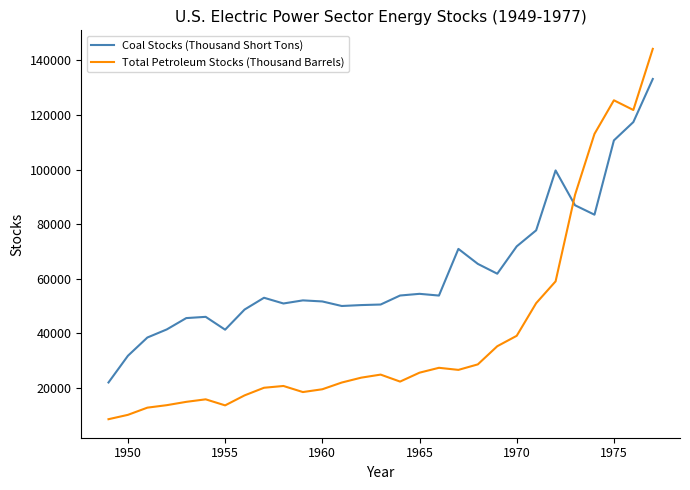

Which series has the widest spread of values?

Total Petroleum Stocks (Thousand Barrels)